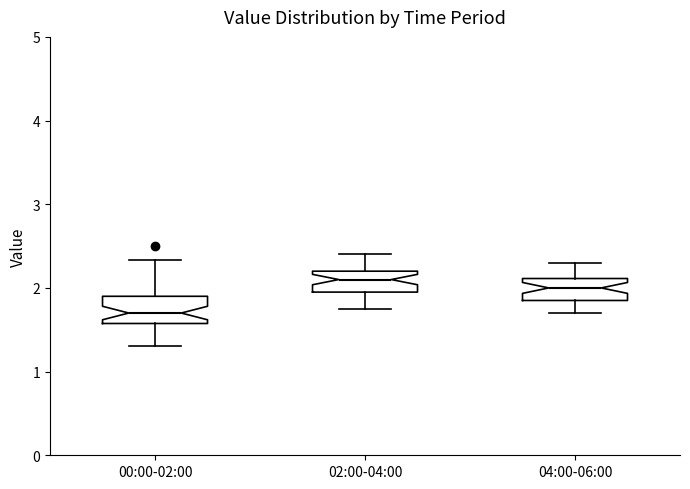

Reading left to right, transcribe this box plot: for each box, give where its median line is, the range the box spans, and where its two whiskers end, as read against the y-axis. The values are not printed on the chart, so give them approximately, as read against the axis.

00:00-02:00: median 1.7, box 1.6 to 1.9, whiskers 1.3 to 2.3
02:00-04:00: median 2.1, box 2.0 to 2.2, whiskers 1.8 to 2.4
04:00-06:00: median 2.0, box 1.9 to 2.1, whiskers 1.7 to 2.3